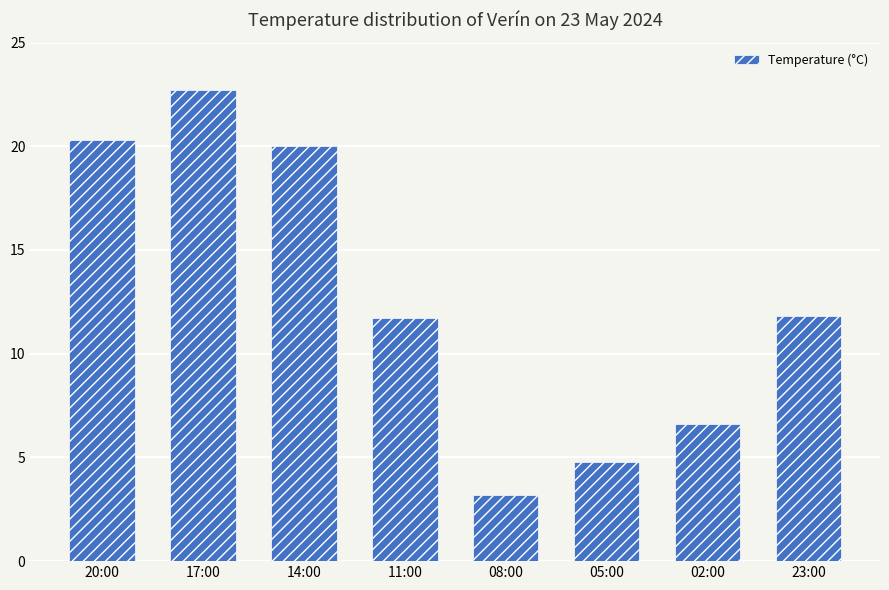

What is the change in value from 17:00 to 02:00?

-16.1